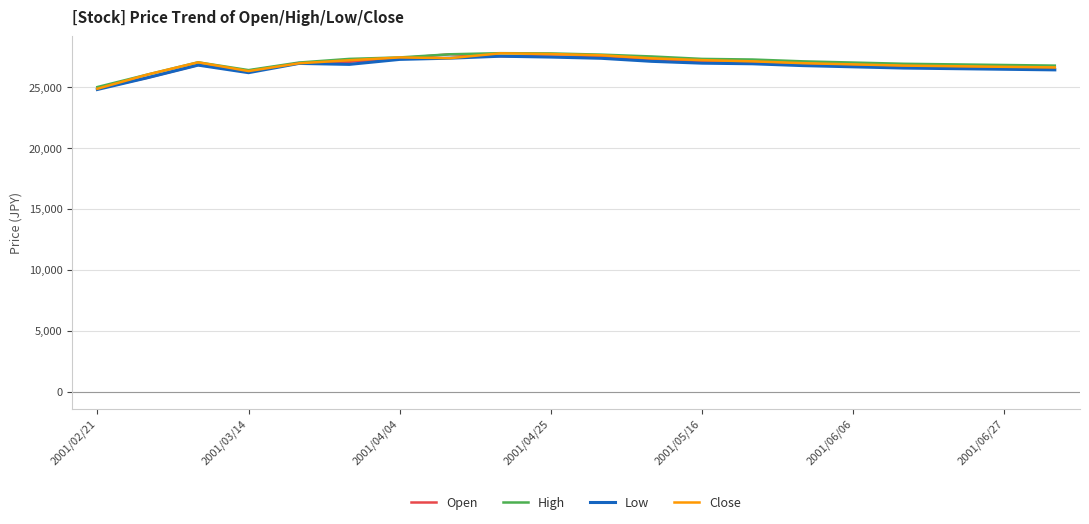

What is the smallest value displayed?

24790